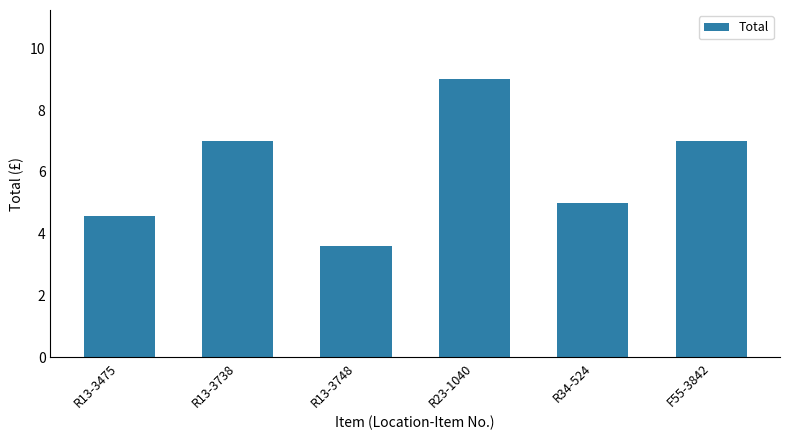

How many bars are there in total?

6